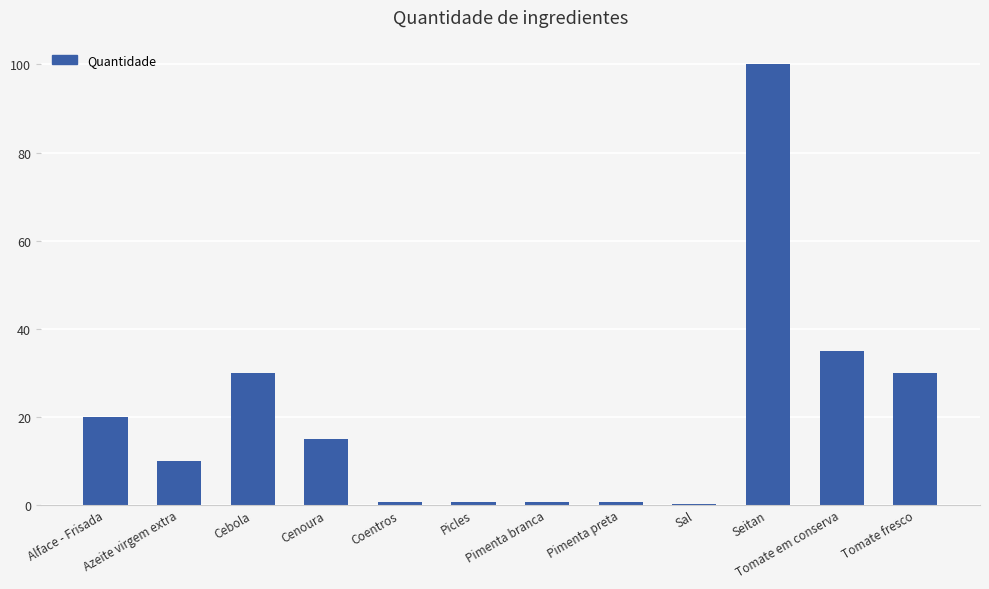

At which label is the value closest to 50?

Tomate em conserva